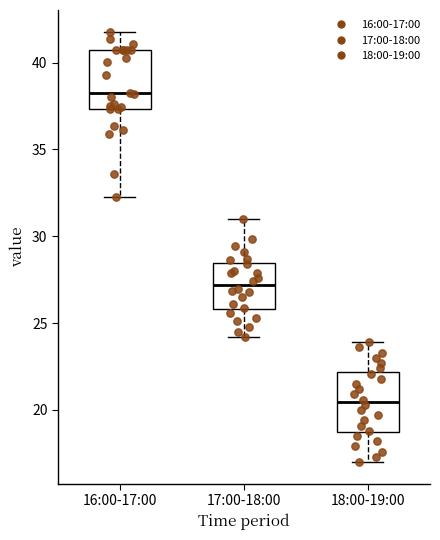

Which box's median line is the lowest?

18:00-19:00